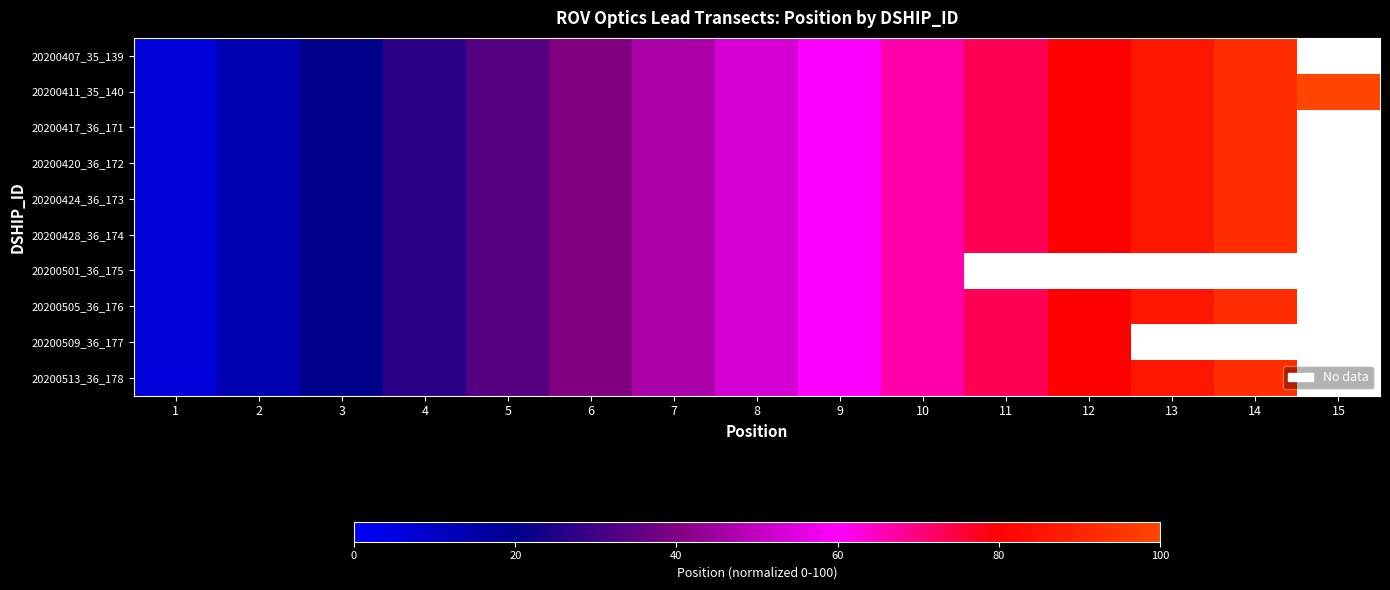

At 13, list the series in order from largest to smallest.

20200407_35_139, 20200411_35_140, 20200417_36_171, 20200420_36_172, 20200424_36_173, 20200428_36_174, 20200501_36_175, 20200505_36_176, 20200509_36_177, 20200513_36_178